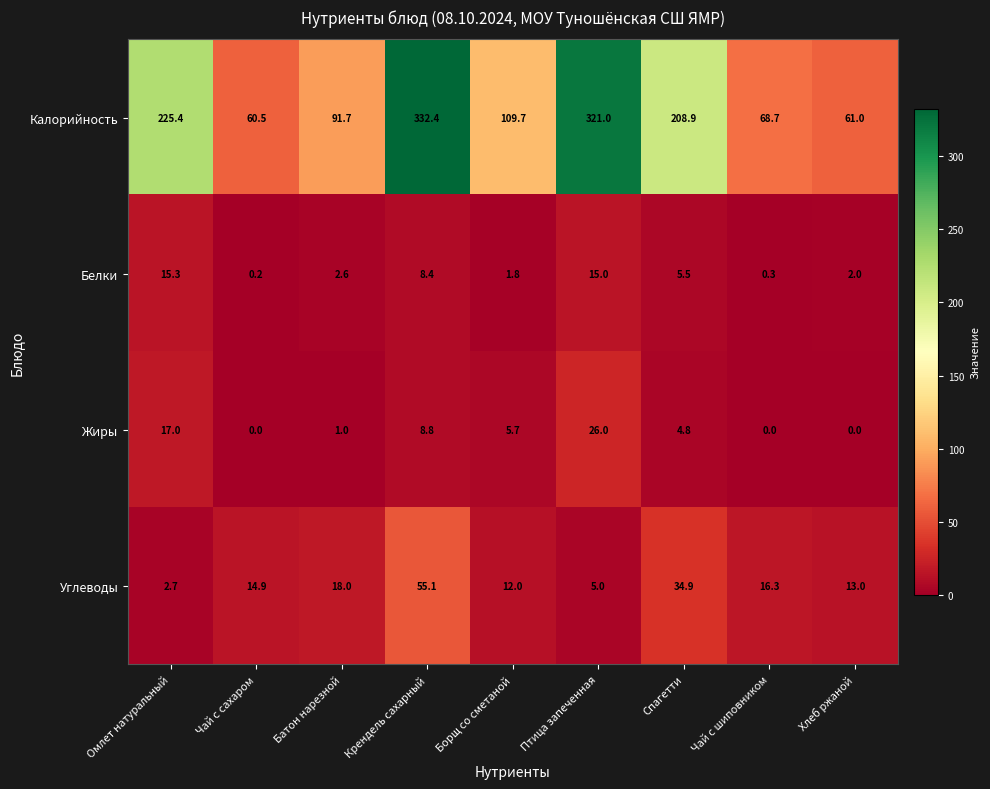

Read the Жиры value at Птица запеченная.

26.0